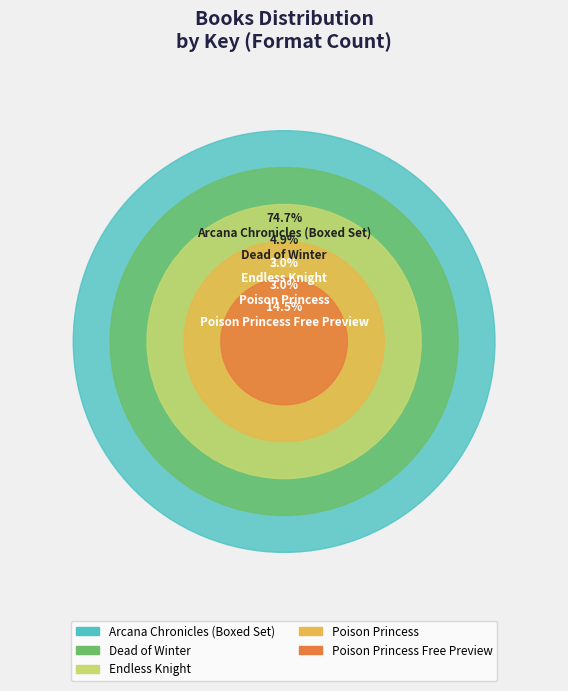

What is the smallest slice in the pie chart?

Poison Princess